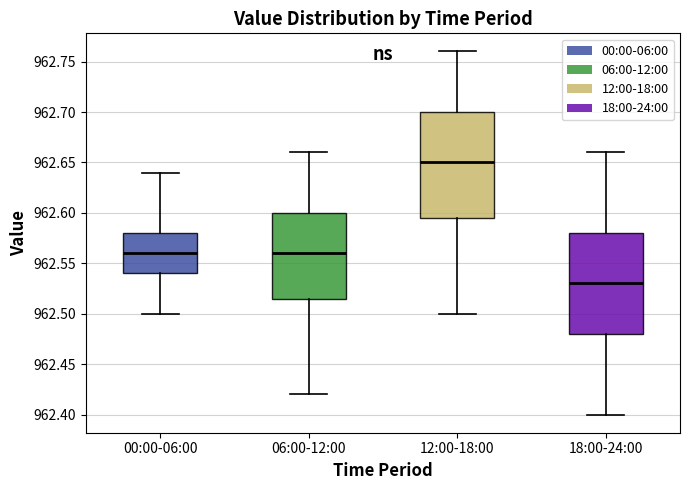

Which box's median line is the lowest?

18:00-24:00